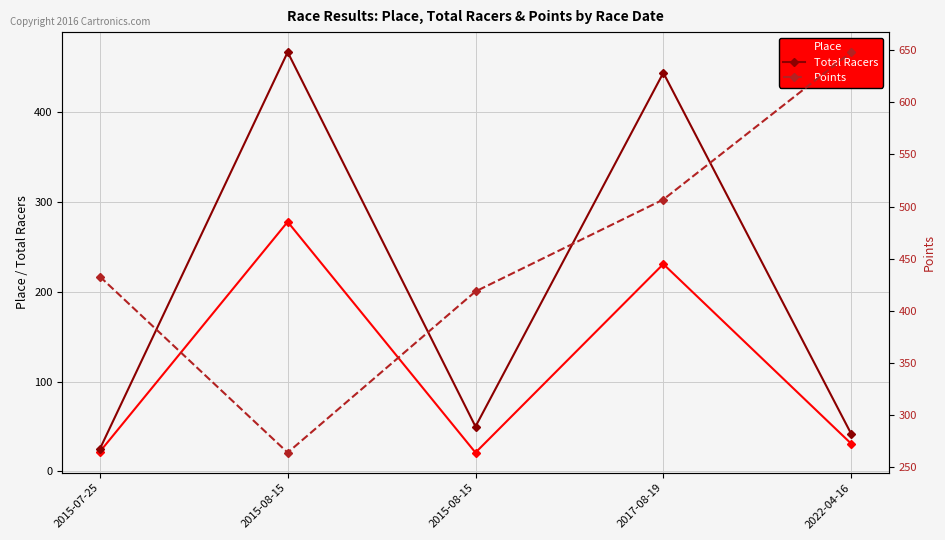

Reading left to right, extract all data points from this chart.

Place: 22.0	278.0	21.0	231.0	31.0
Total Racers: 25.0	467.0	50.0	444.0	42.0
Points: 432.9	264.1	418.6	506.8	648.1